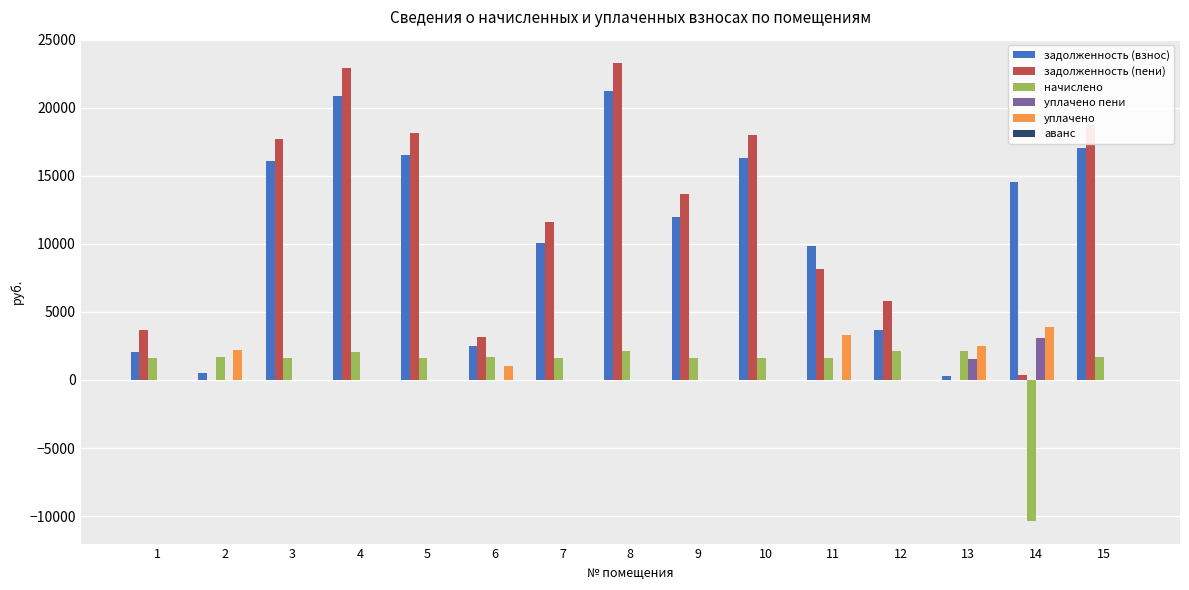

What is the maximum value shown in the chart?

23321.5